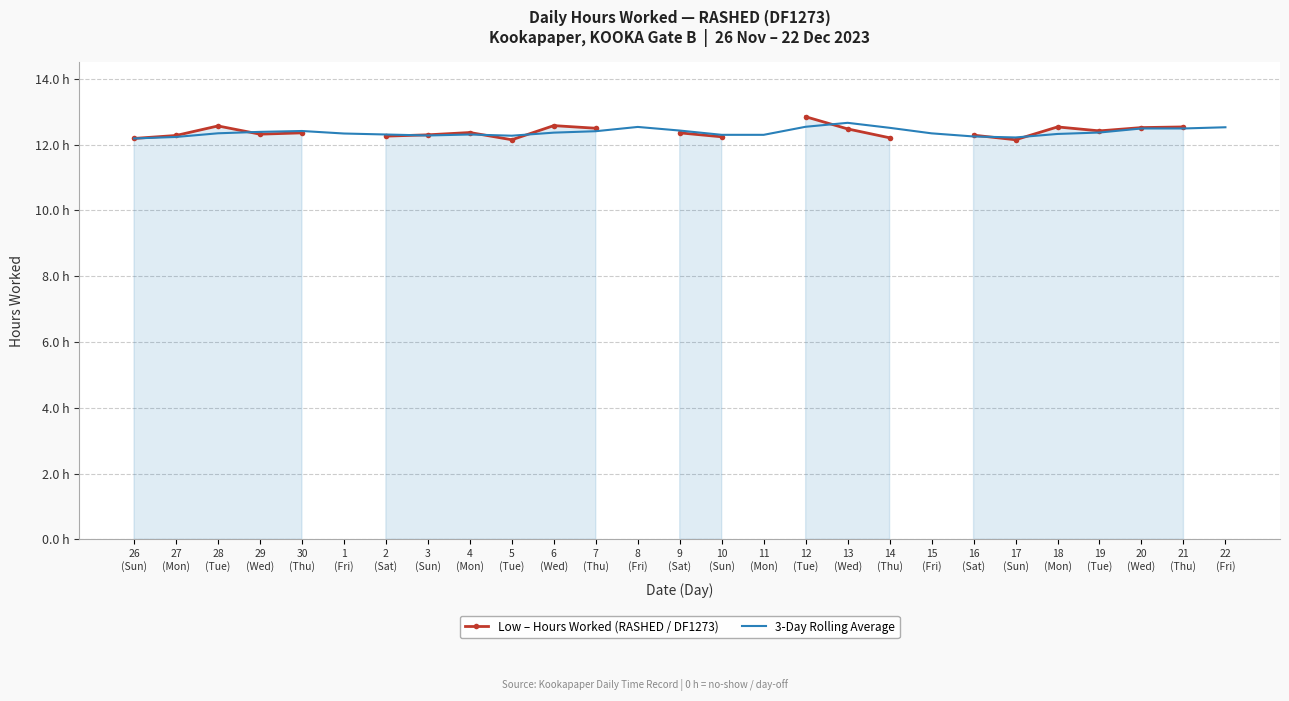

How many lines are shown in the chart?

2